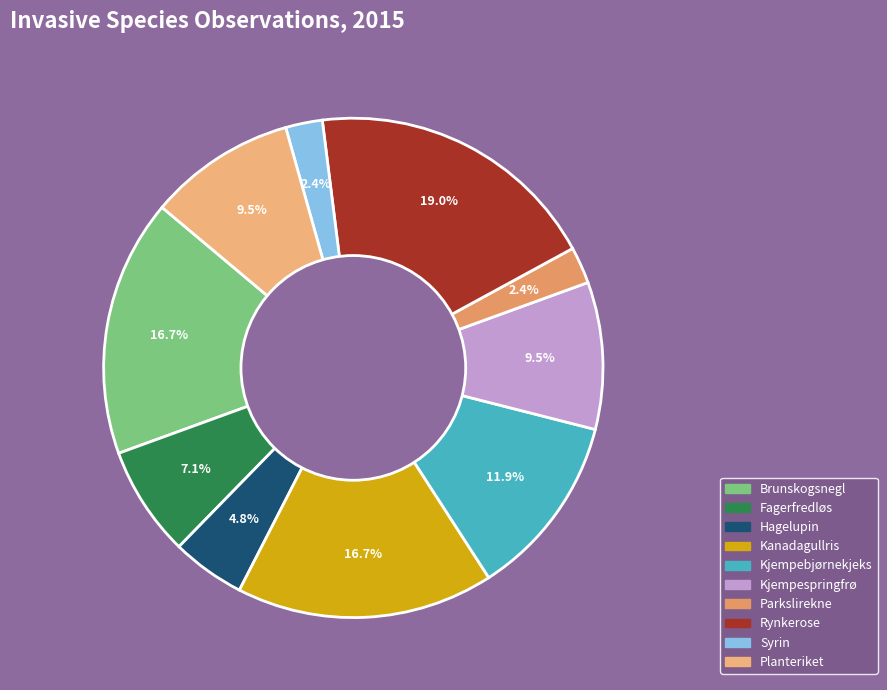

Count the number of slices in the pie.

10